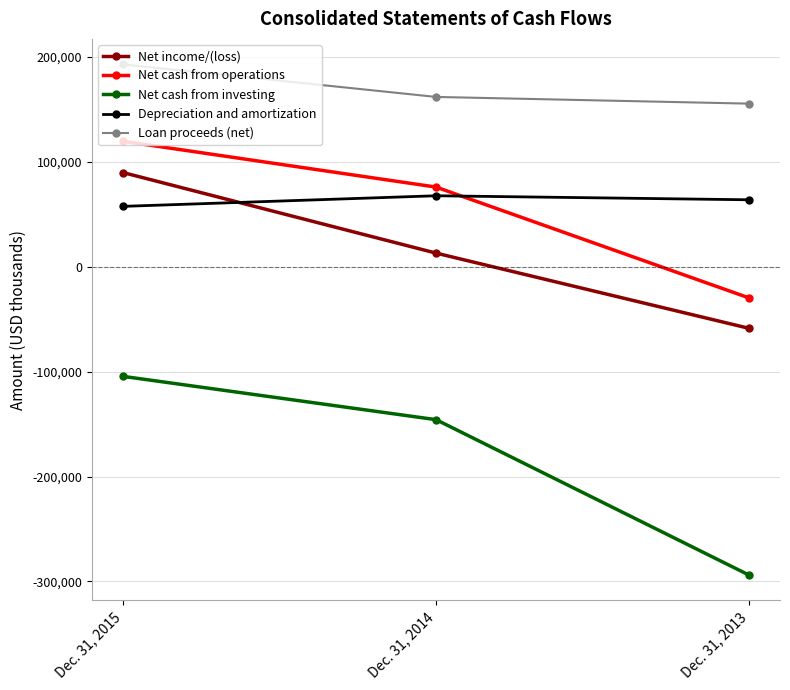

The Net cash from investing series shows -104510 at Dec. 31, 2015. True or false?

True